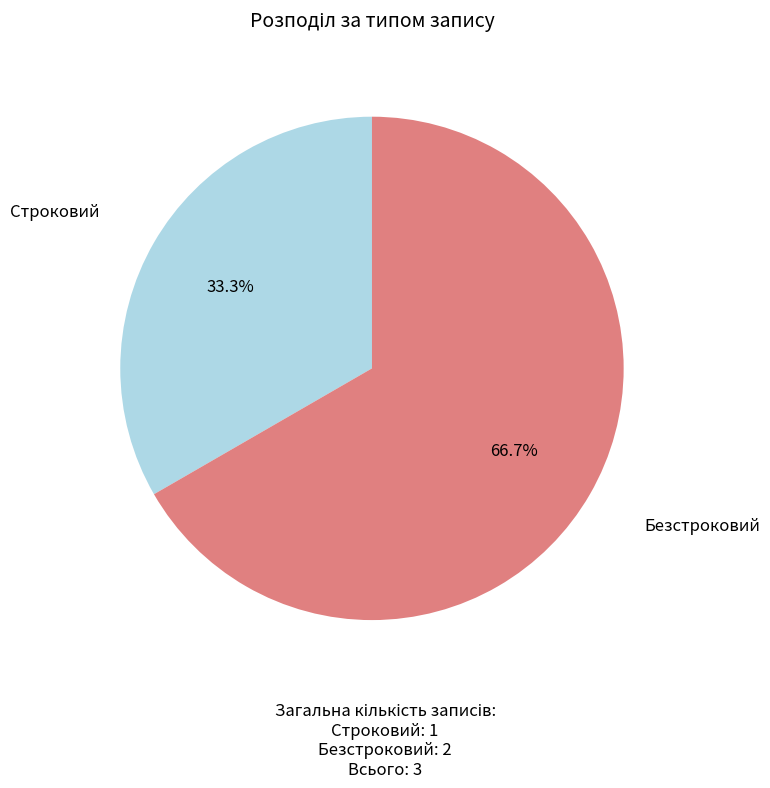

The Строковий slice represents 33% of the pie. True or false?

True